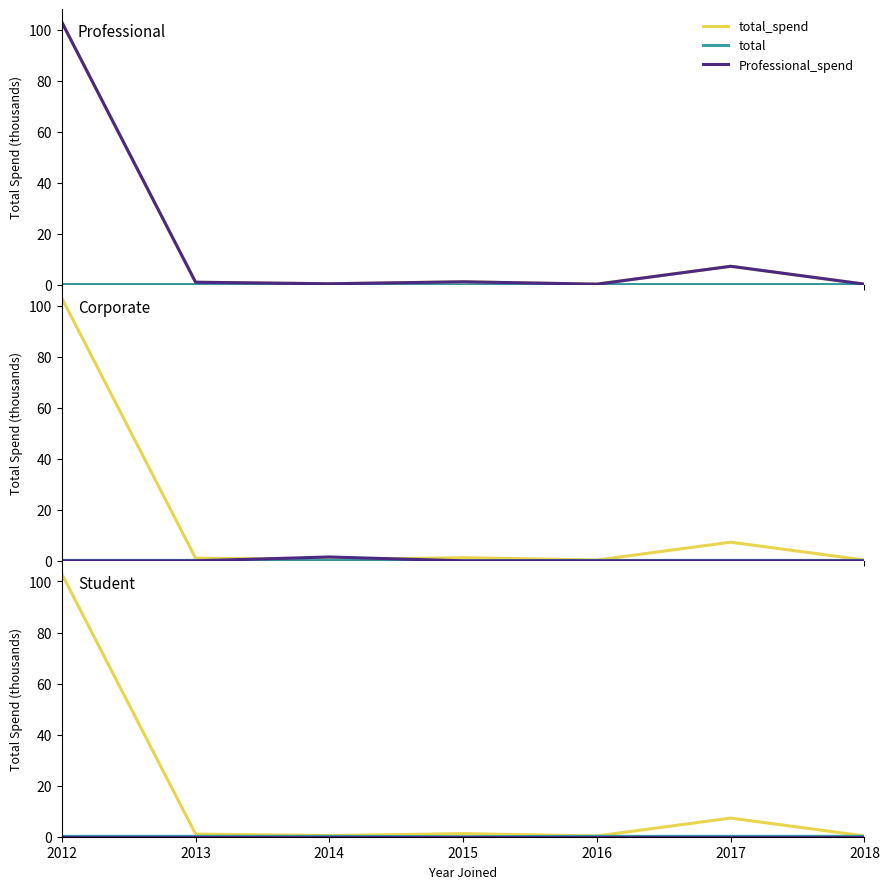

What is the total value across all series at 2016?

0.8